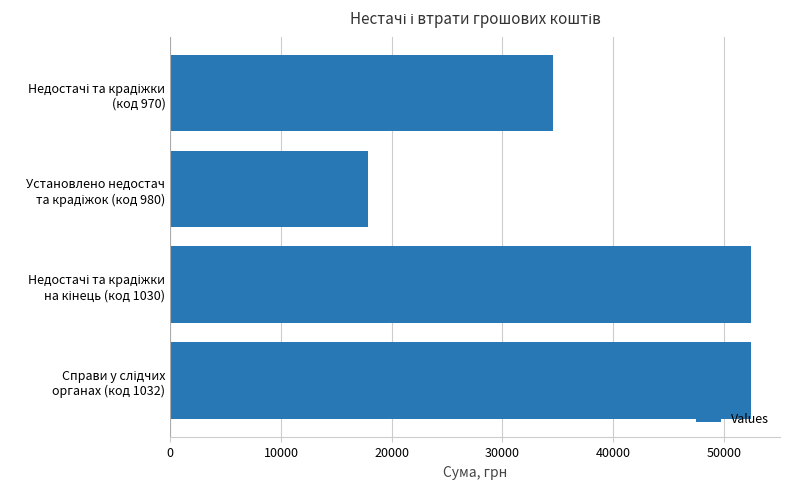

What is the average value?

39342